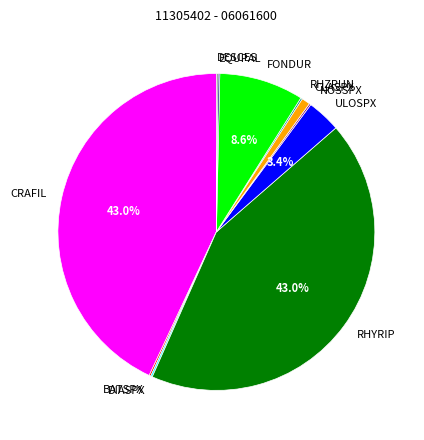

Is it true that FONDUR is 9% of the pie?

True